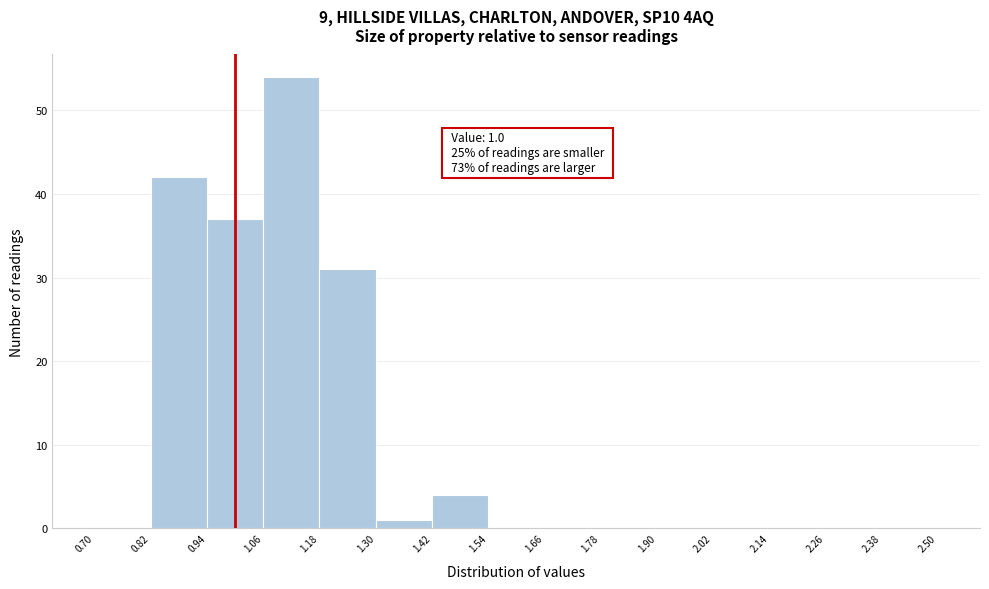

Over which range of the x-axis is the bar tallest?

1.06 to 1.18